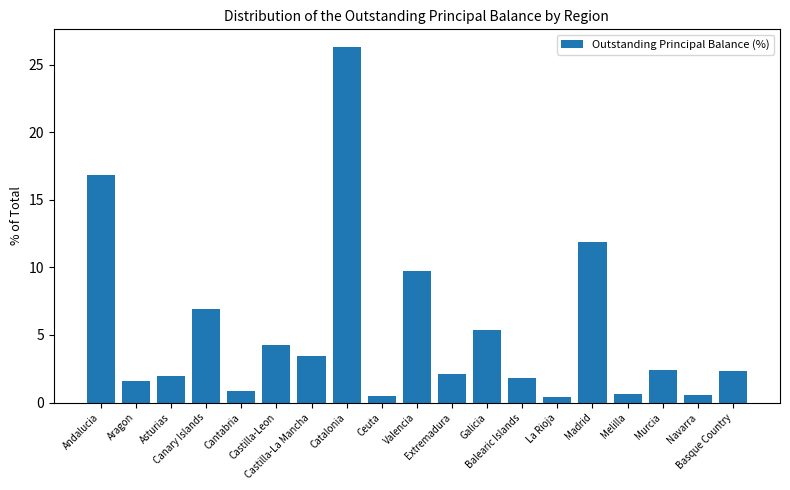

What is the value of the 11th bar from the left?

2.1